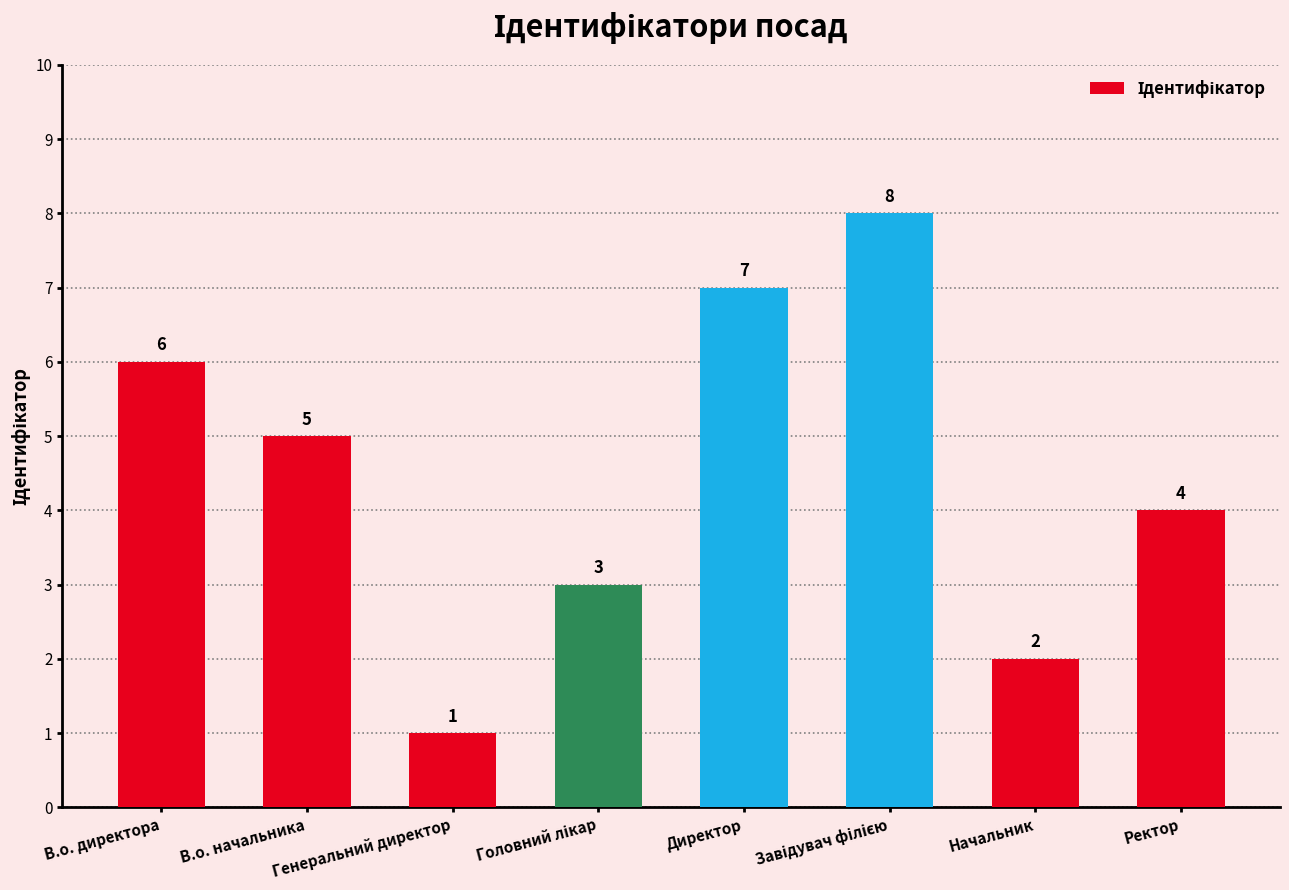

Which category has the lowest value across all series?

Генеральний директор